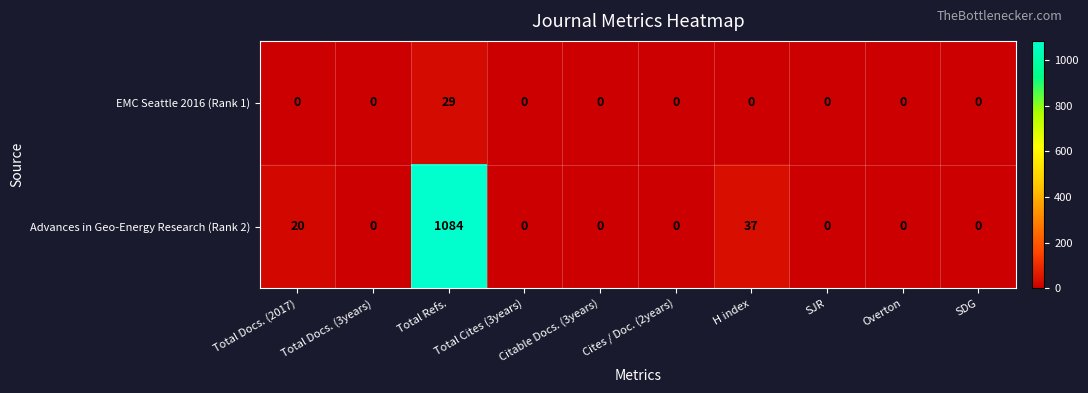

The EMC Seattle 2016 (Rank 1) series shows 0 at SJR. True or false?

True